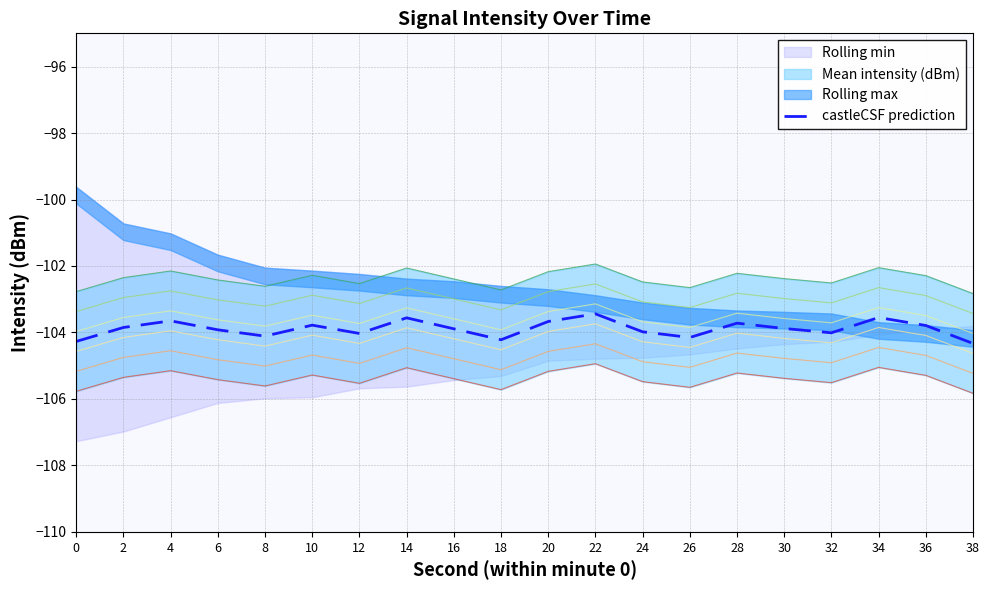

What is the difference between the maximum and minimum values?

0.9